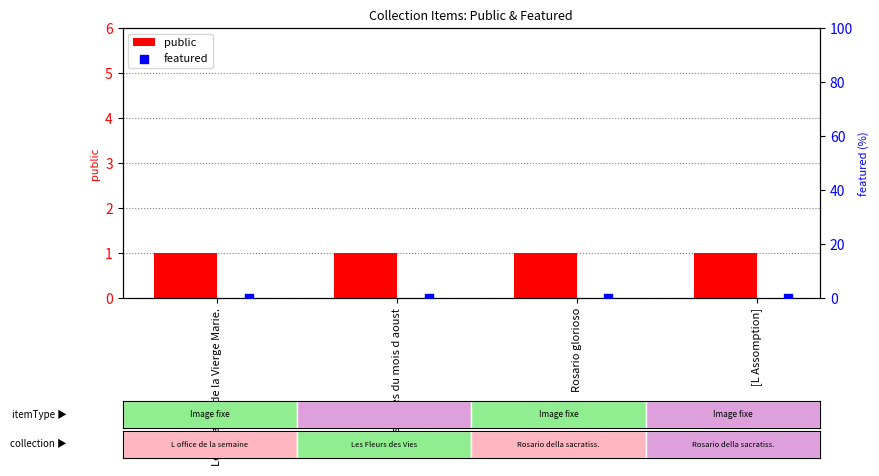

Which series reaches the maximum Y coordinate?

public